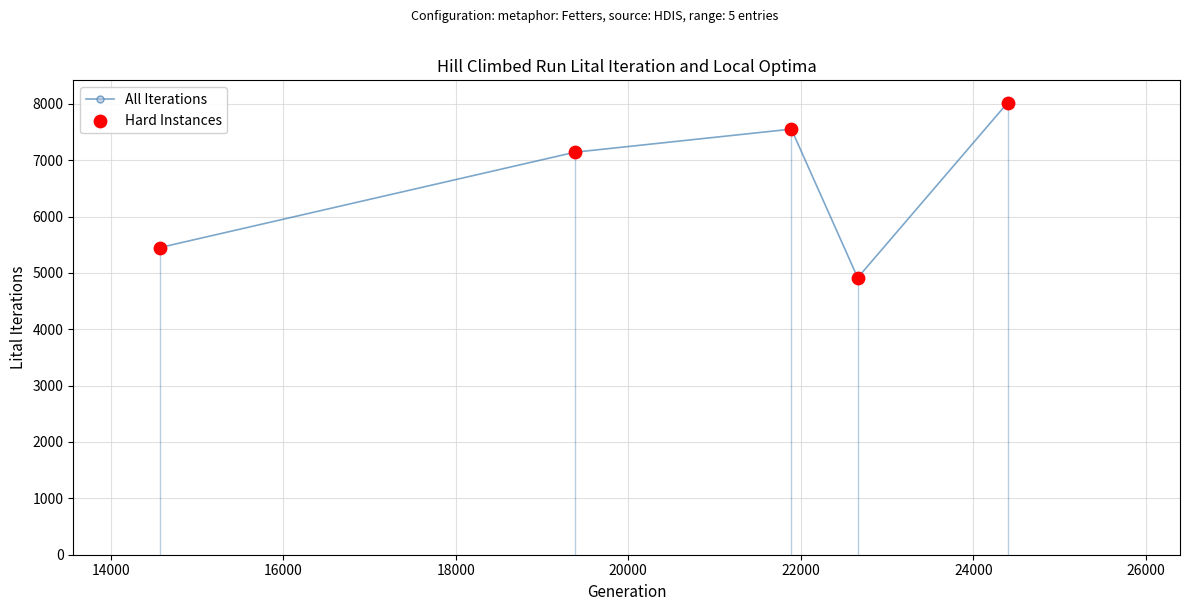

What is the value of the 2nd point from the left?

7142